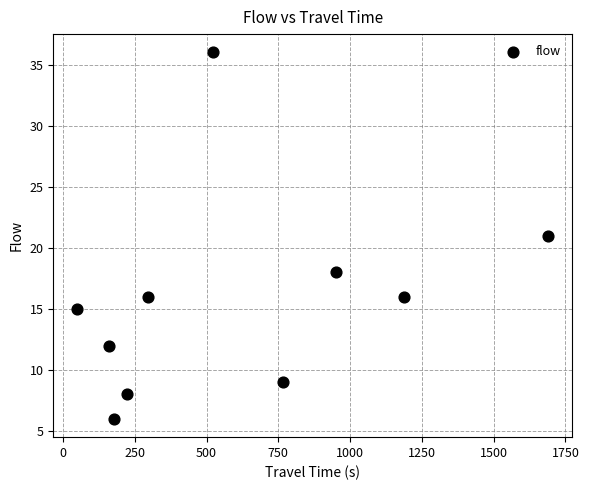

What is the average X value?

602